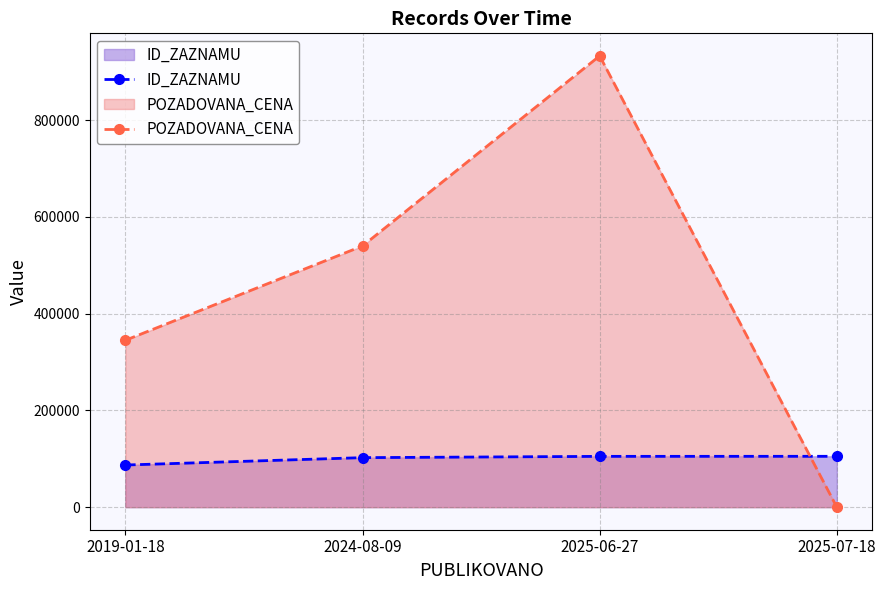

What is the difference between the highest and lowest values at 2024-08-09?

437628